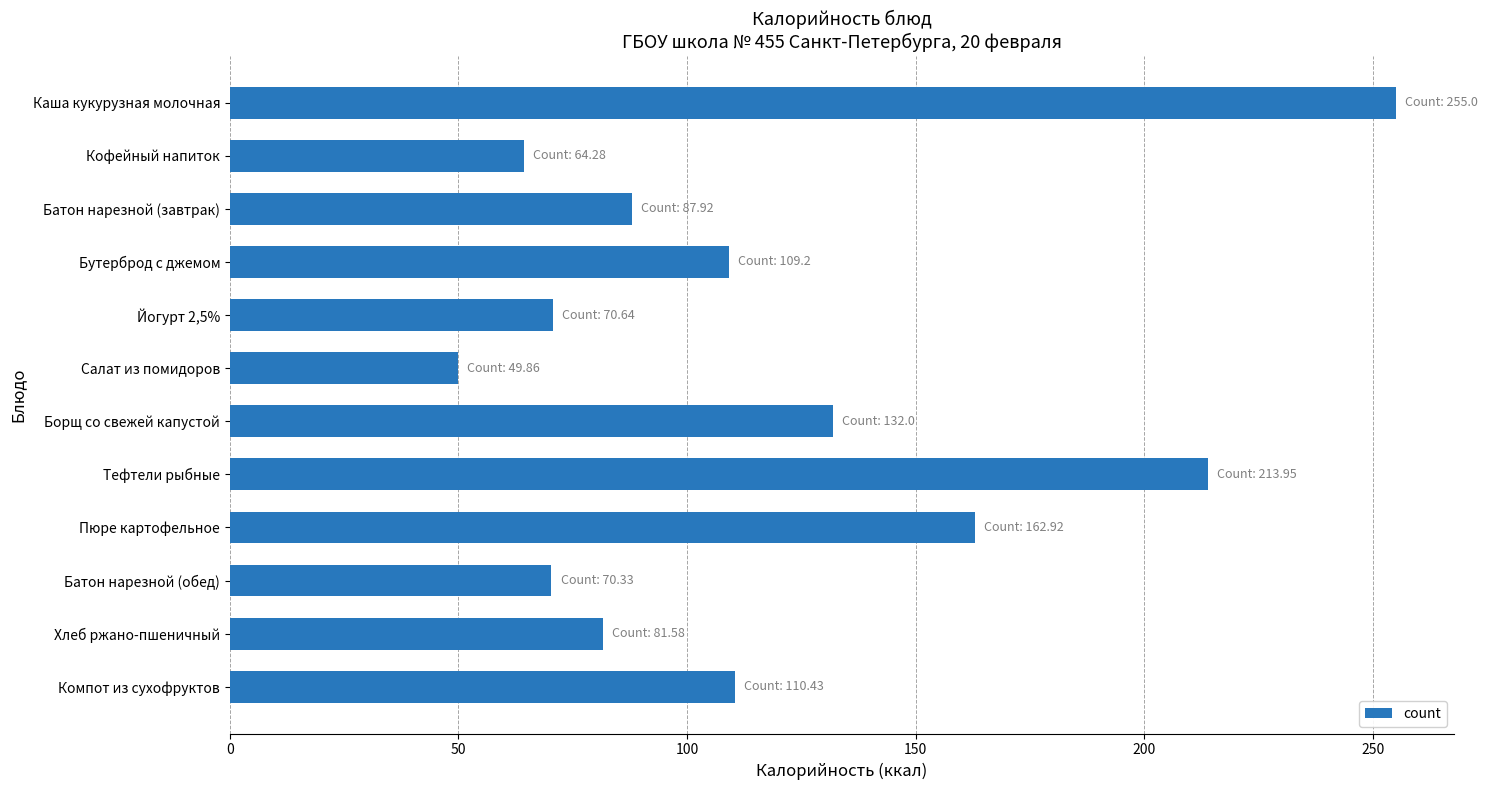

Which has a higher value, Пюре картофельное or Йогурт 2,5%?

Пюре картофельное